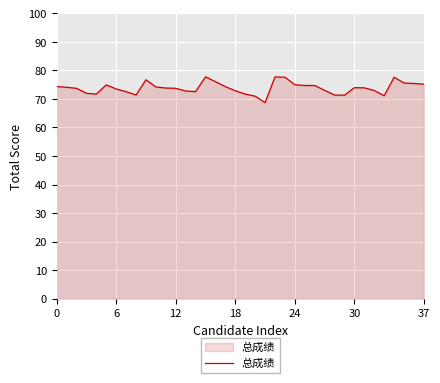

What is the minimum value shown in the chart?

68.7